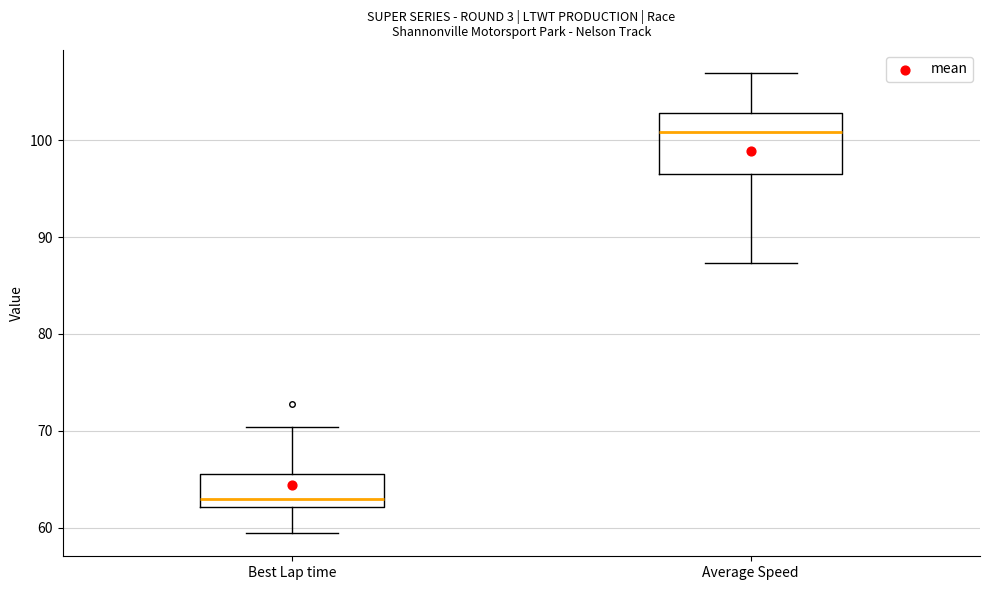

Reading left to right, transcribe this box plot: for each box, give where its median line is, the range the box spans, and where its two whiskers end, as read against the y-axis. The values are not printed on the chart, so give them approximately, as read against the axis.

Best Lap time: median 63, box 62 to 66, whiskers 59 to 70
Average Speed: median 101, box 97 to 103, whiskers 87 to 107